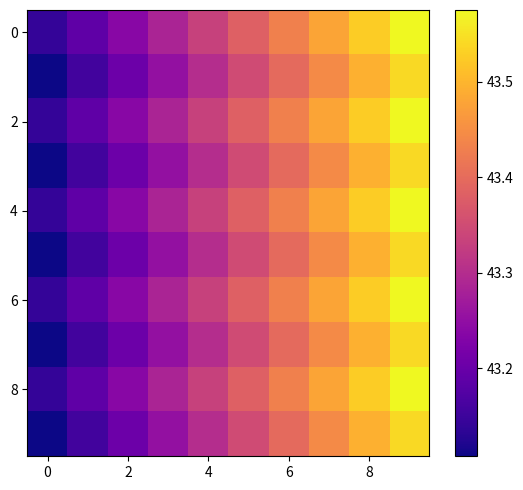

Count the number of categories in the chart.

10